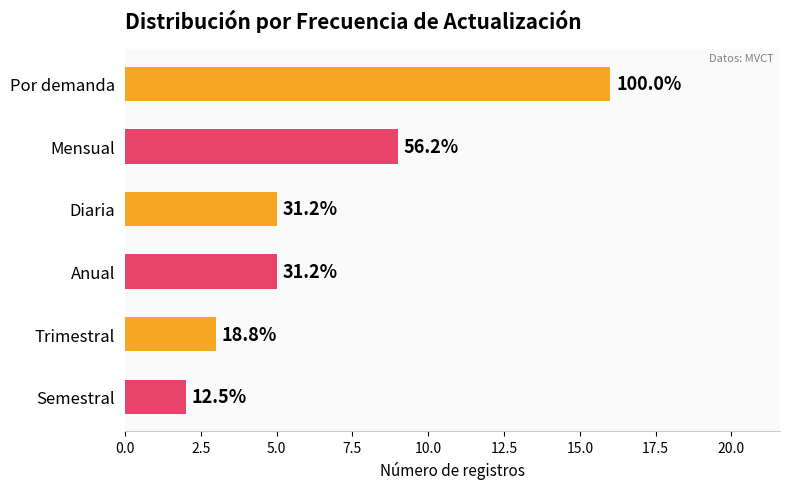

How many bars are there in total?

6